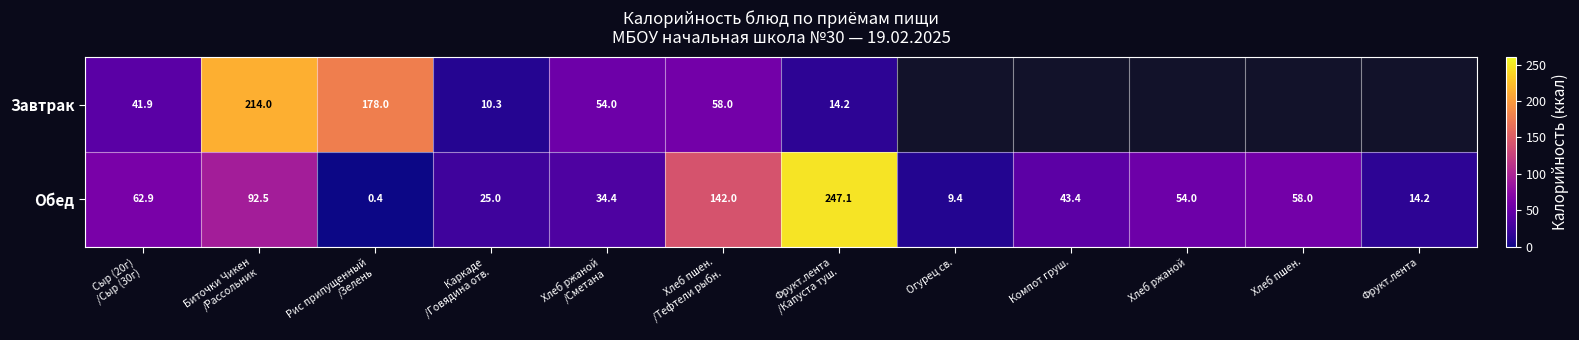

What is the sum of the Обед values at Биточки Чикен /Рассольник and Хлеб пшен. /Тефтели рыбн.?

234.5